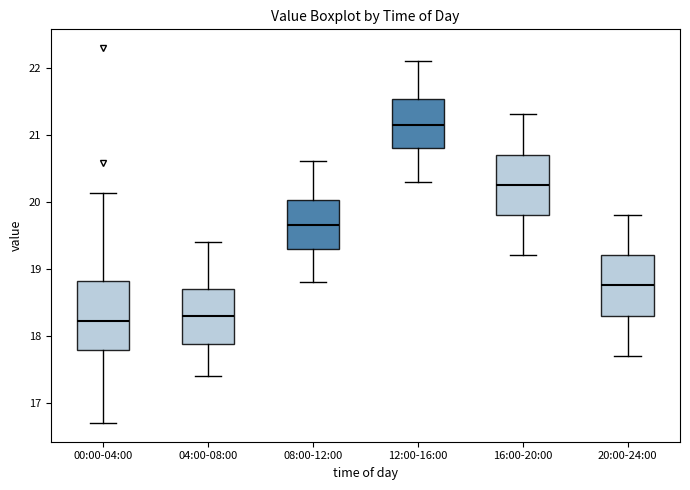

Where does the lower whisker of the box for 08:00-12:00 end on the y-axis? The values are not printed on the chart, so give them approximately, as read against the axis.

18.8